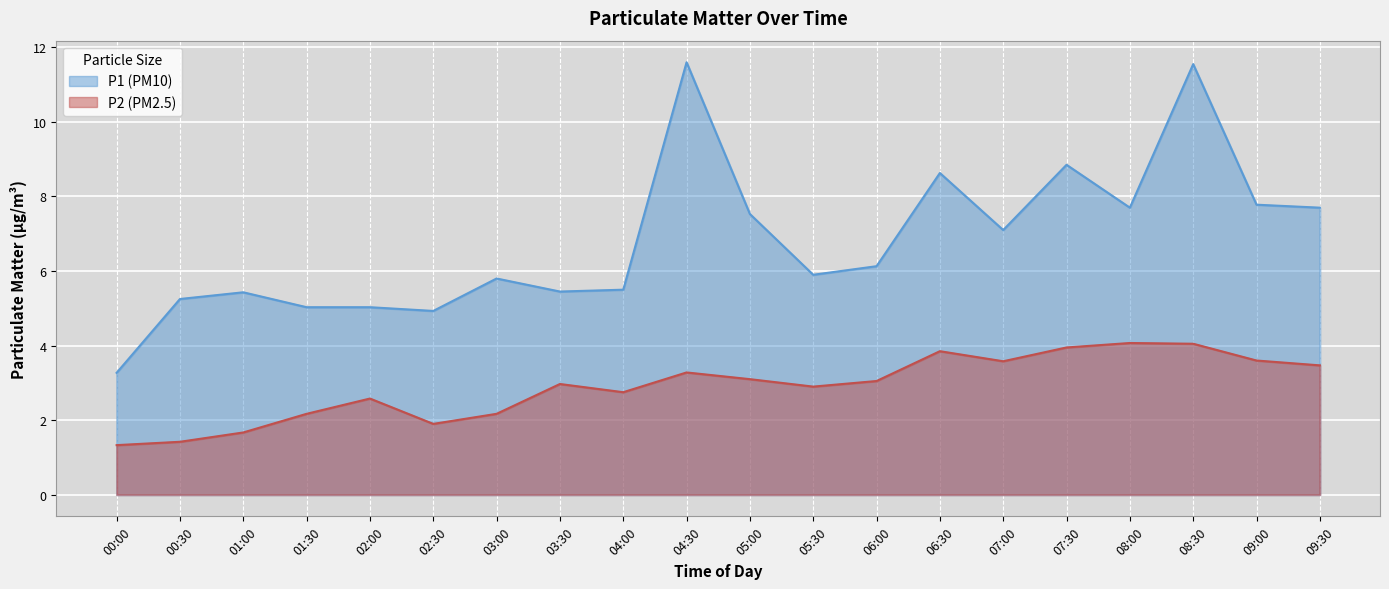

At which category is the sum across all series the highest?

08:30